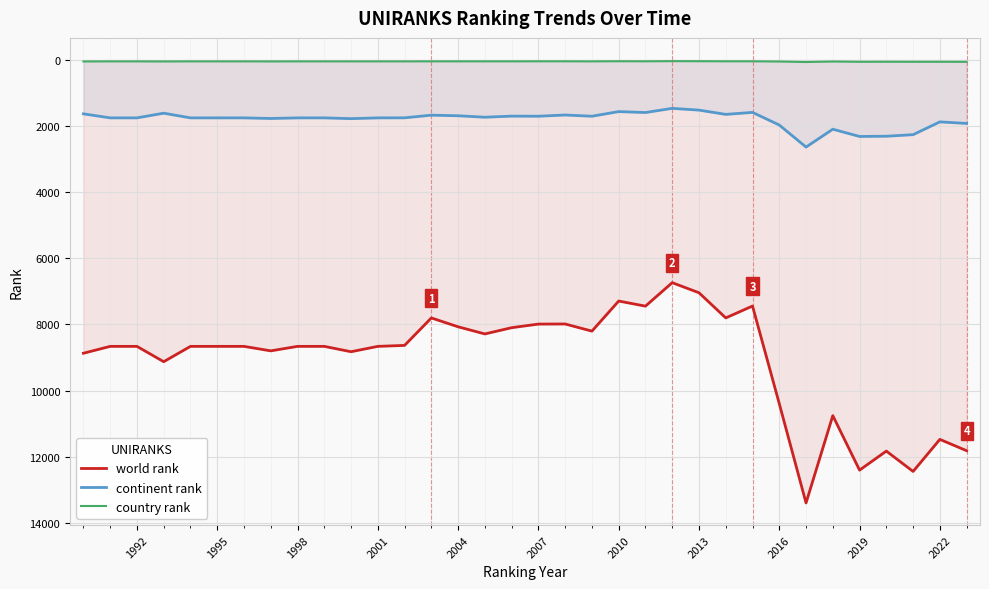

What is the greatest value displayed?

13398